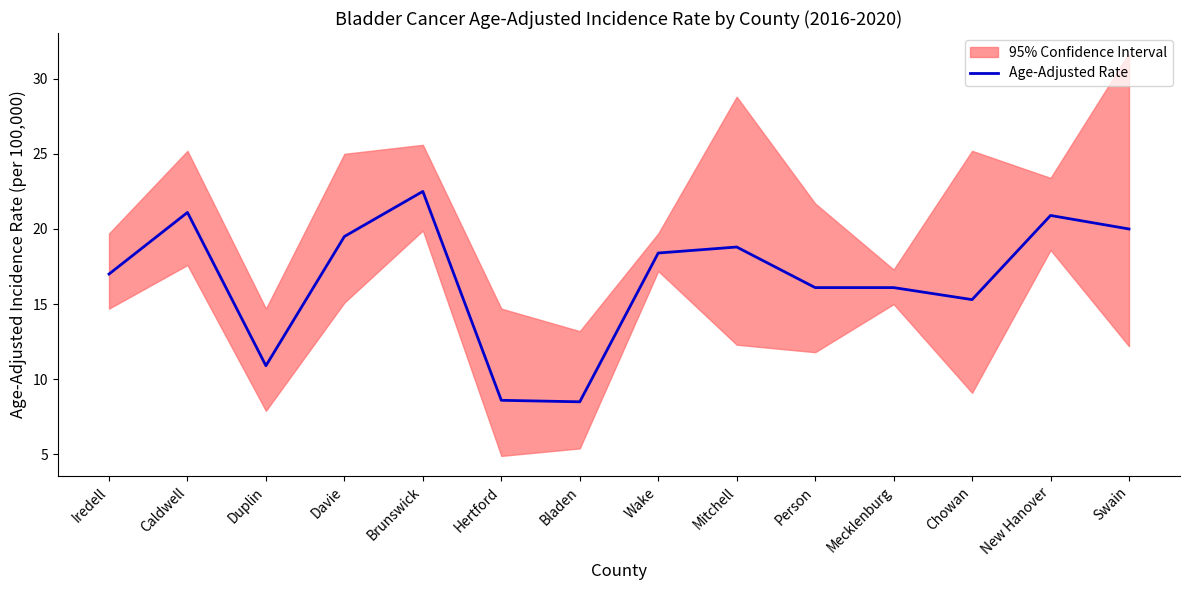

The chart shows a value of 20.0 at Swain. True or false?

True